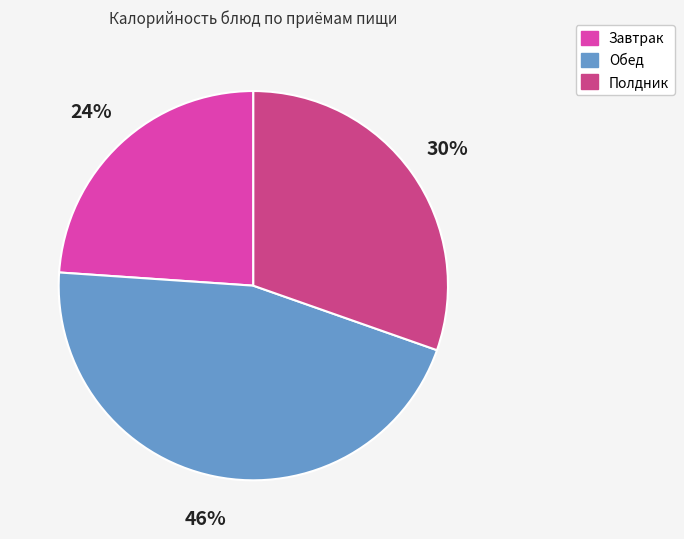

To the nearest percent, what is the difference between the Завтрак and Обед slice percentages?

22%